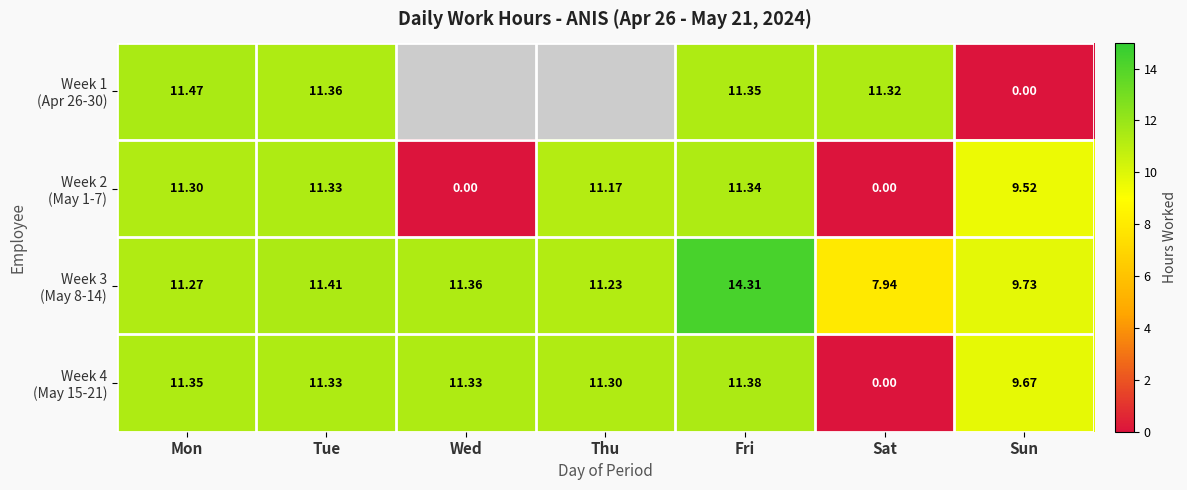

Read the Week 4 (May 15-21) value at Wed.

11.3